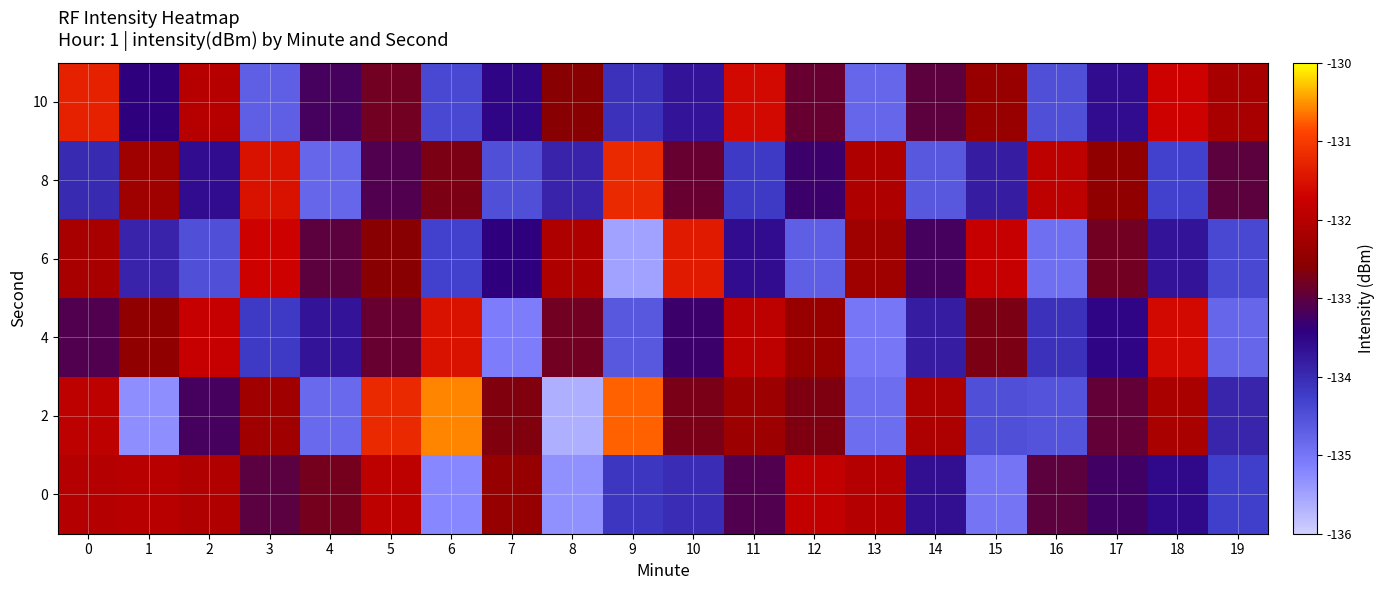

What is the smallest value displayed?

-135.6